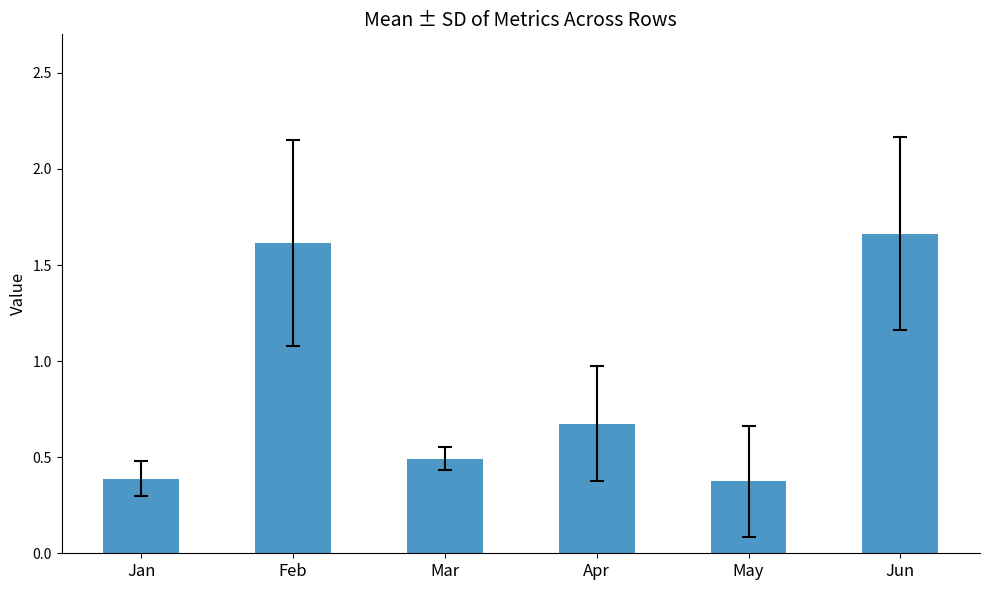

What is the minimum value shown in the chart?

0.4